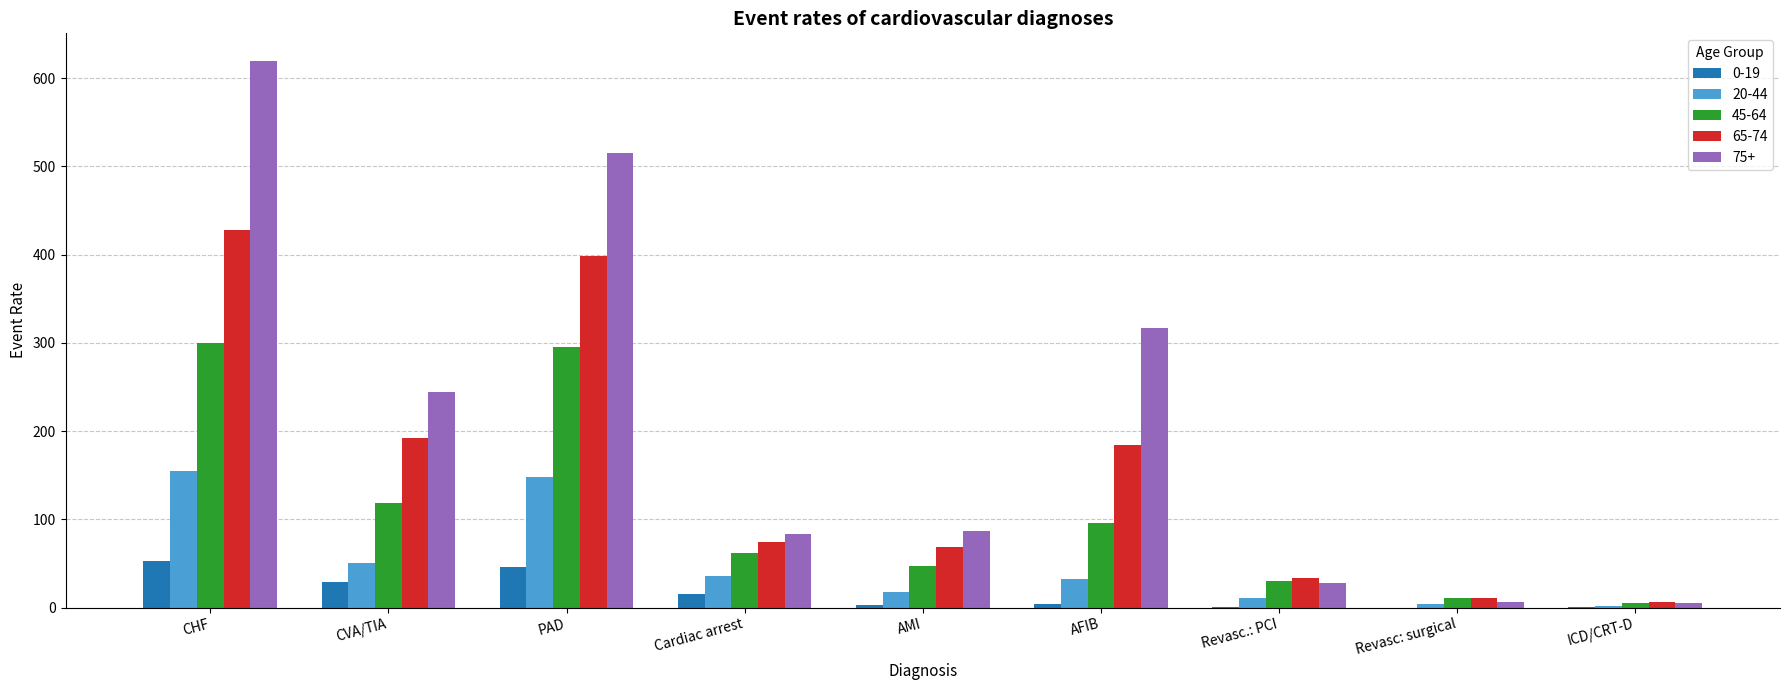

How many data points does each series have?

9